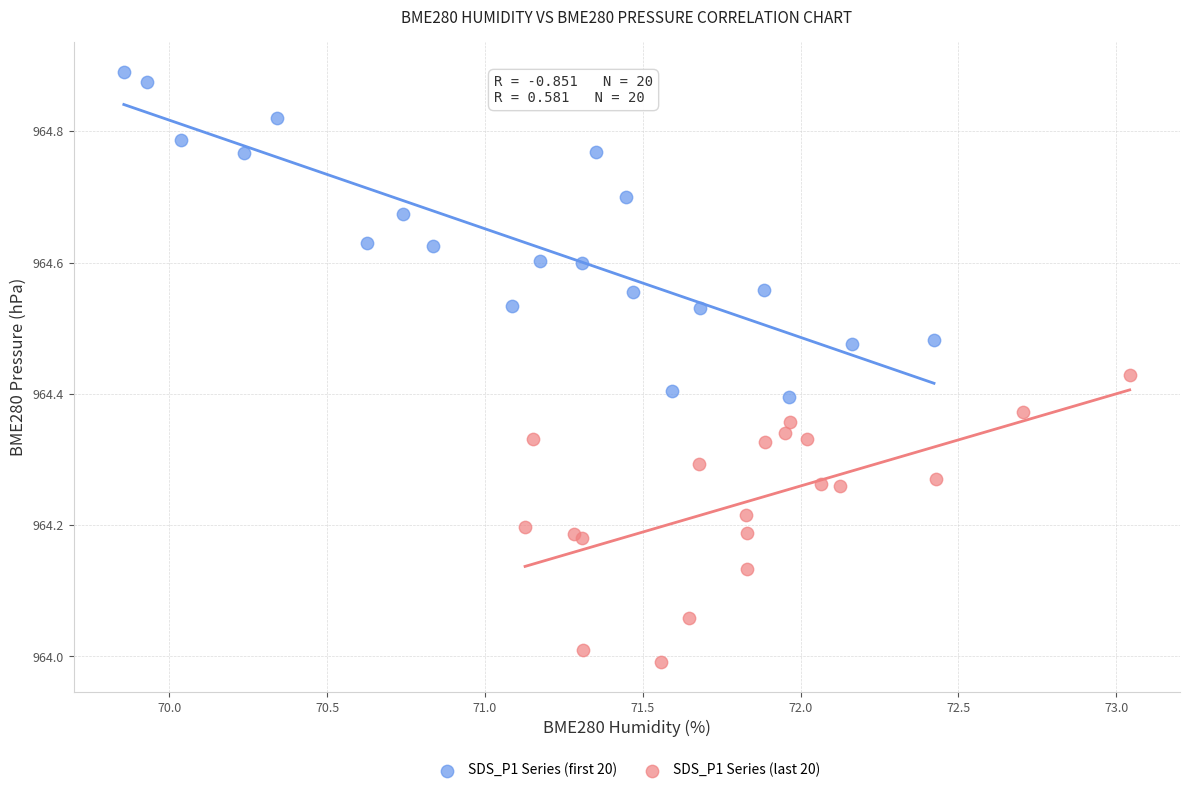

Which series contains the highest Y value?

SDS_P1 Series (first 20)